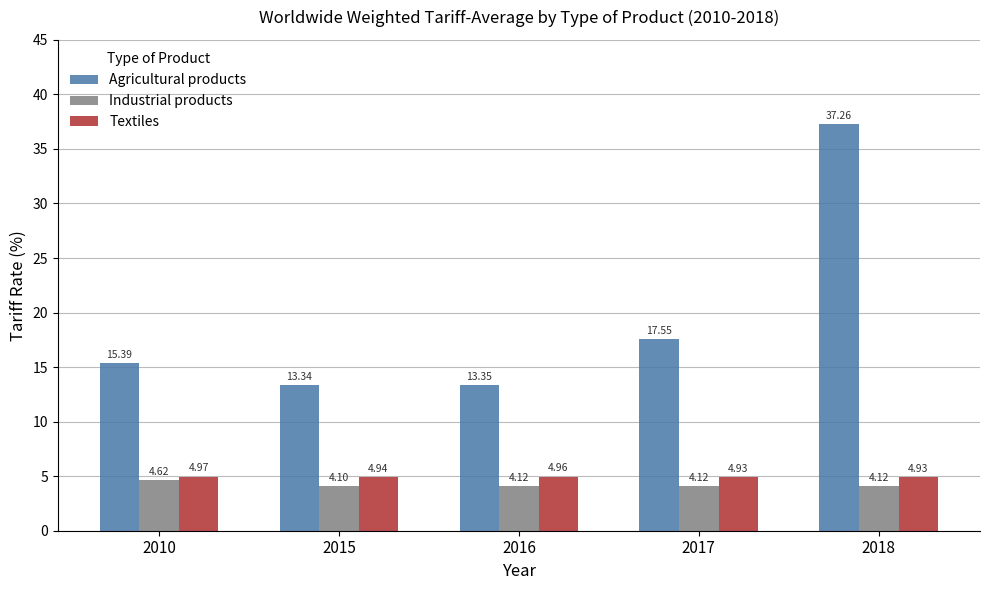

At which label does Agricultural products first exceed 15?

2010